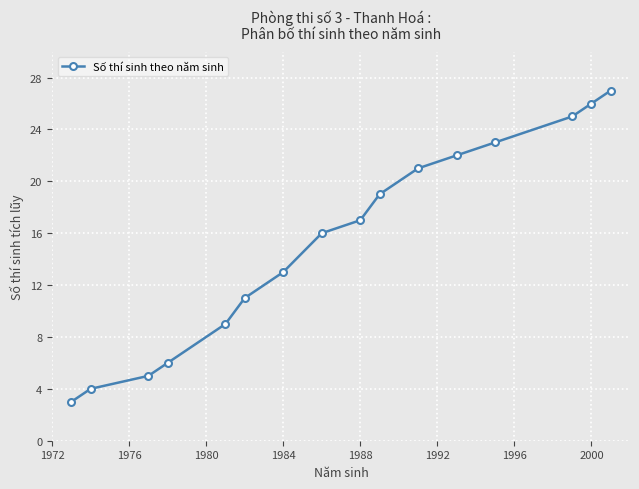

What is the average value?

15